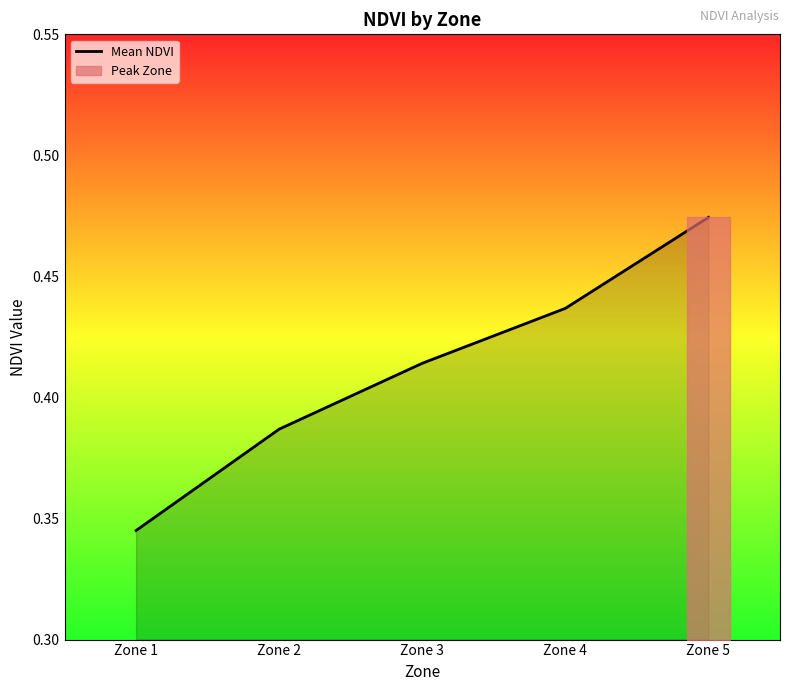

How many values are between 0 and 1?

5